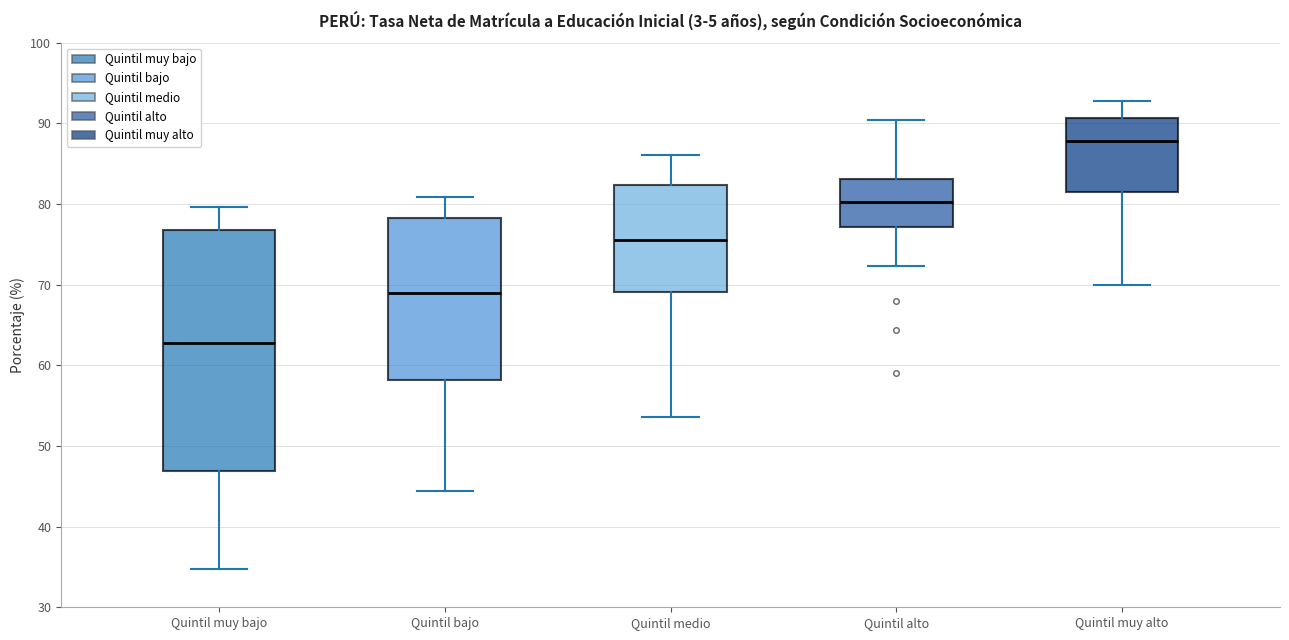

Which box has the highest median line?

Quintil muy alto